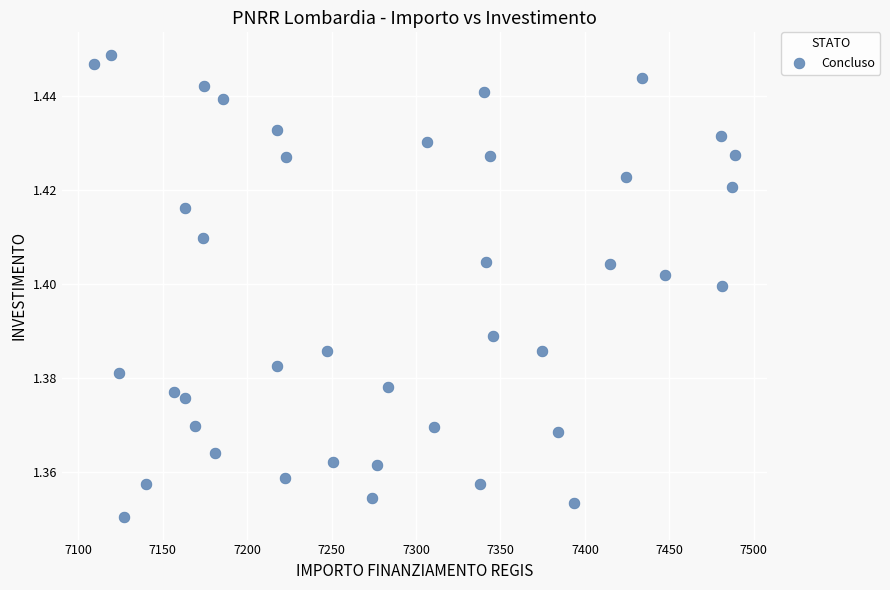

What is the range of X values (max minus min)?

379.7